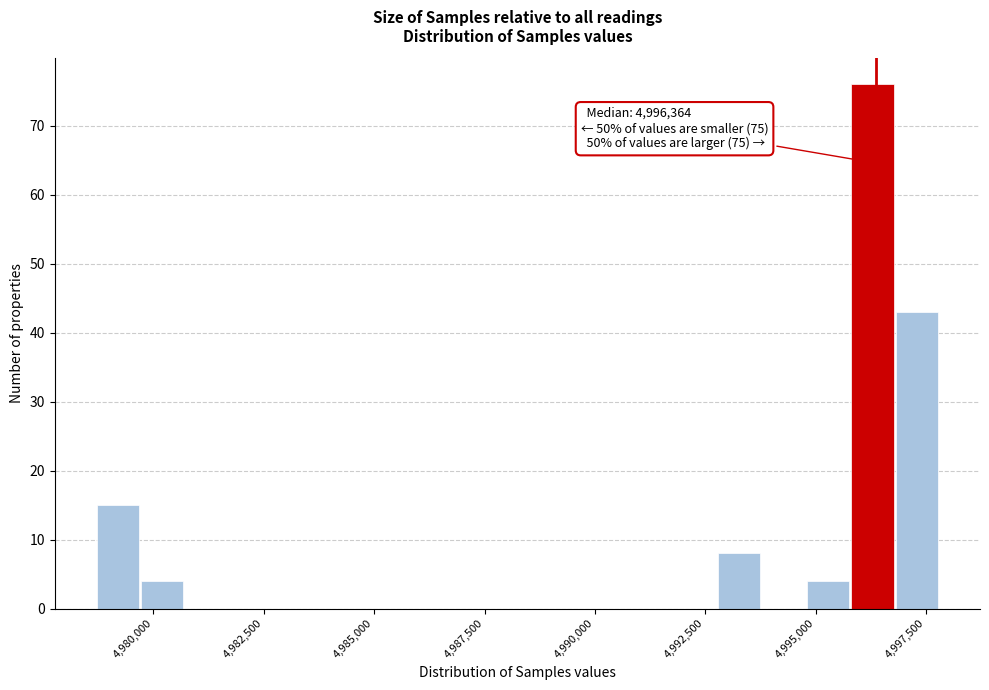

Read against the x-axis, roughly where is the centre of the tallest bar?

4996500